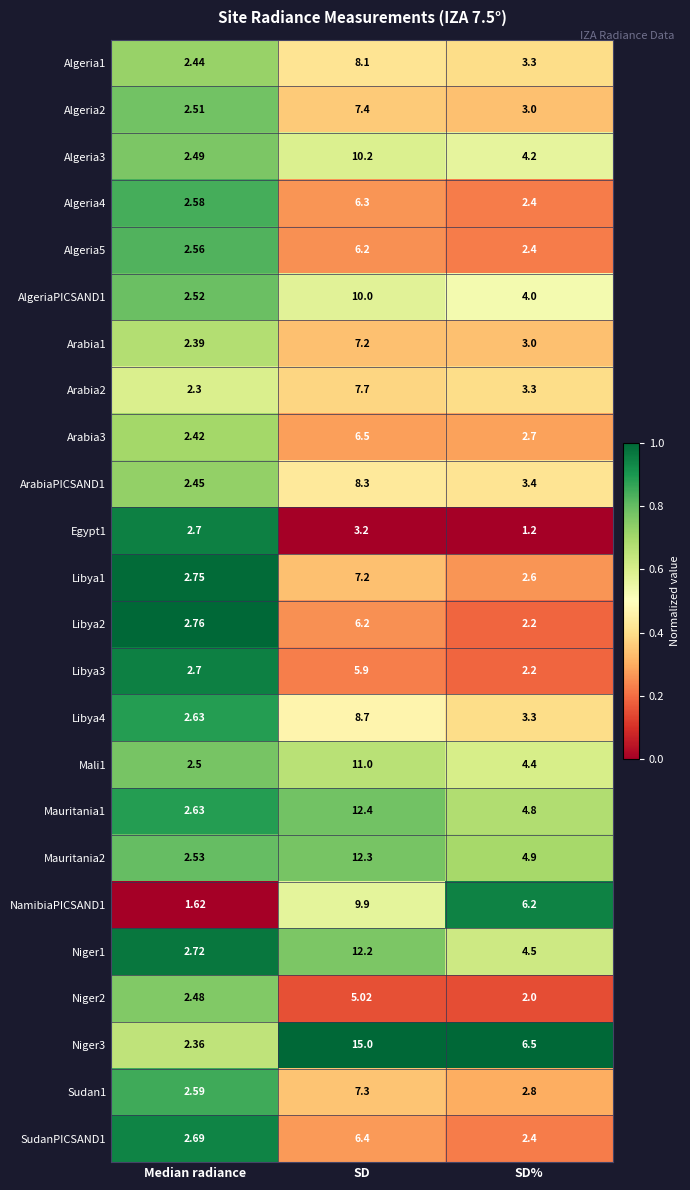

Is the value of ArabiaPICSAND1 at Median radiance greater than the value of Niger3 at Median radiance?

Yes